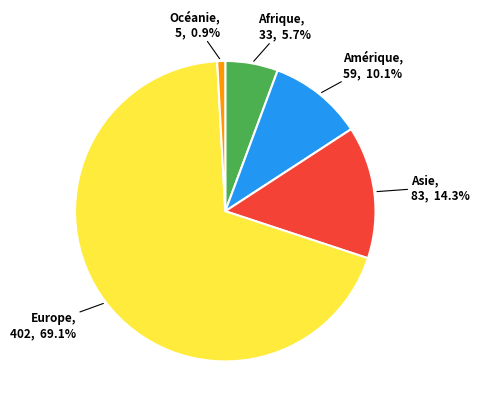

To the nearest percent, what is the combined percentage of Asie and Océanie?

15%